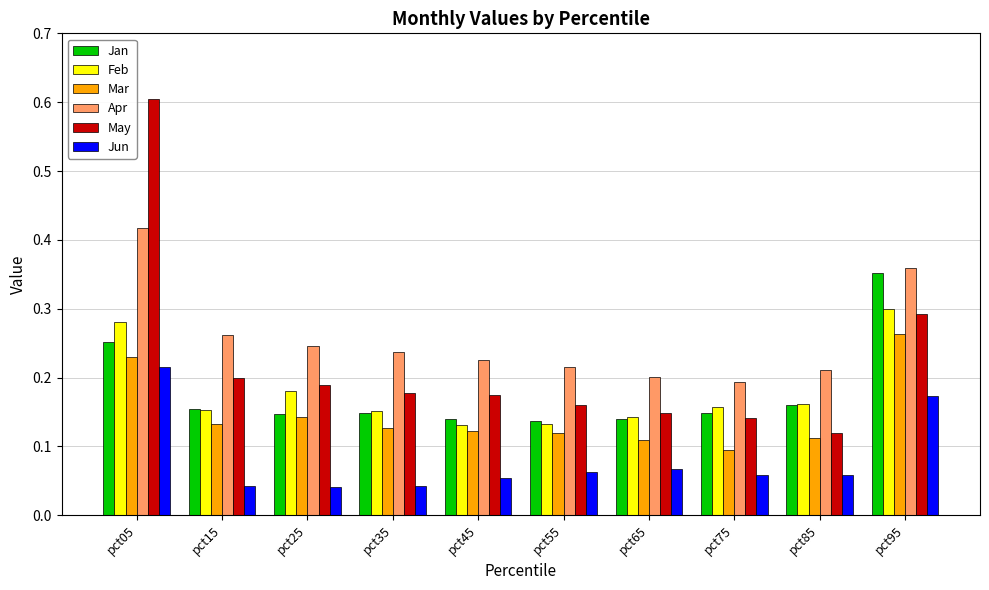

How many bars are there in total?

60